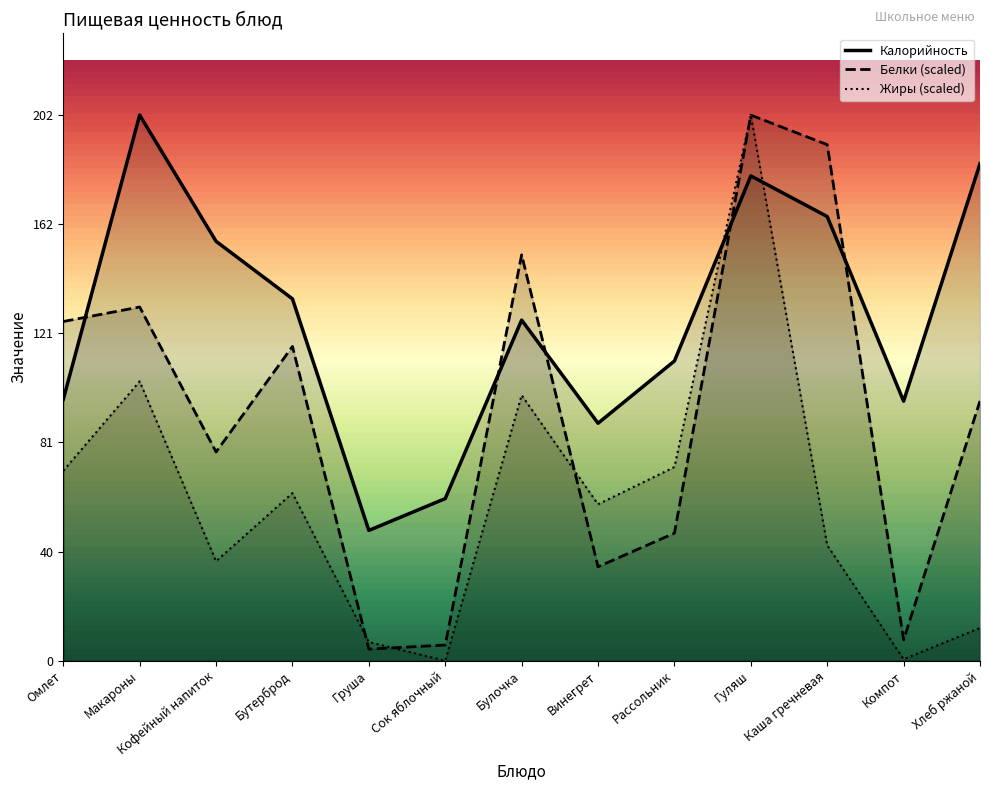

How many data points in Жиры are less than 57?

6